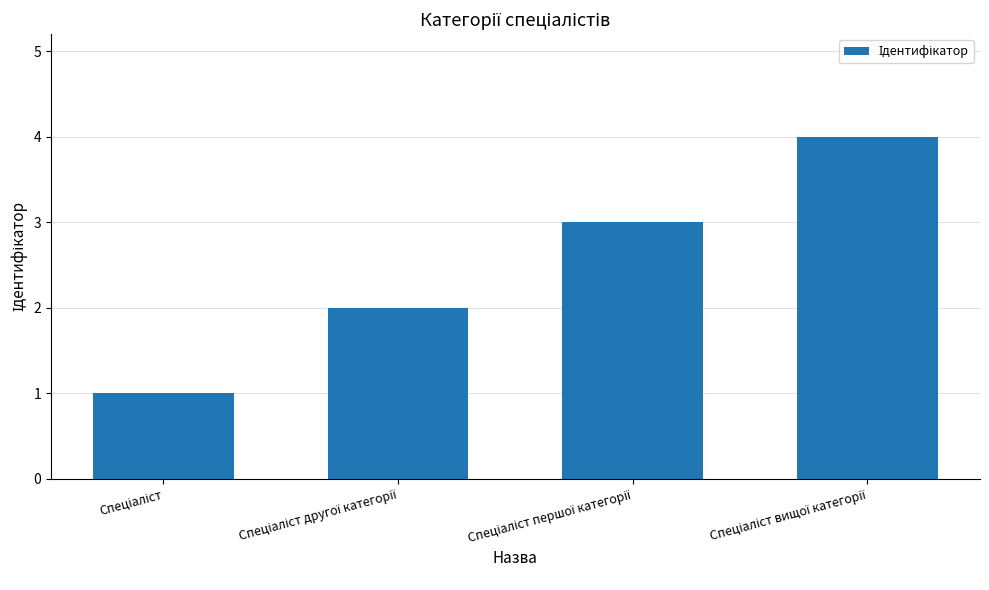

What is the greatest value displayed?

4